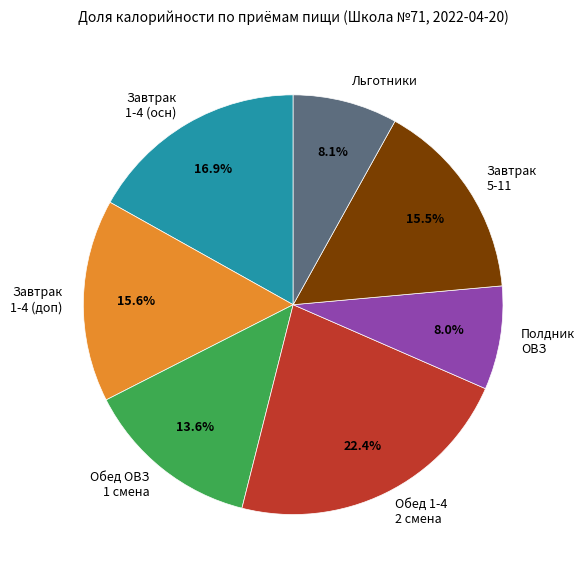

Between Полдник ОВЗ and Завтрак 1-4 (осн), which is larger?

Завтрак 1-4 (осн)